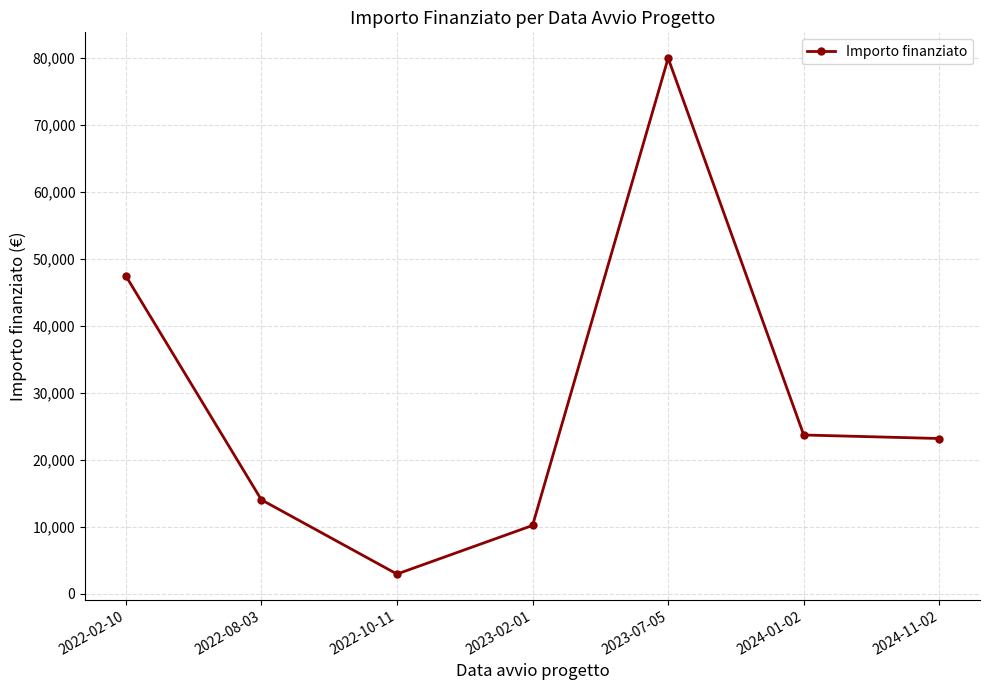

Where does the data first go above 23147?

2022-02-10